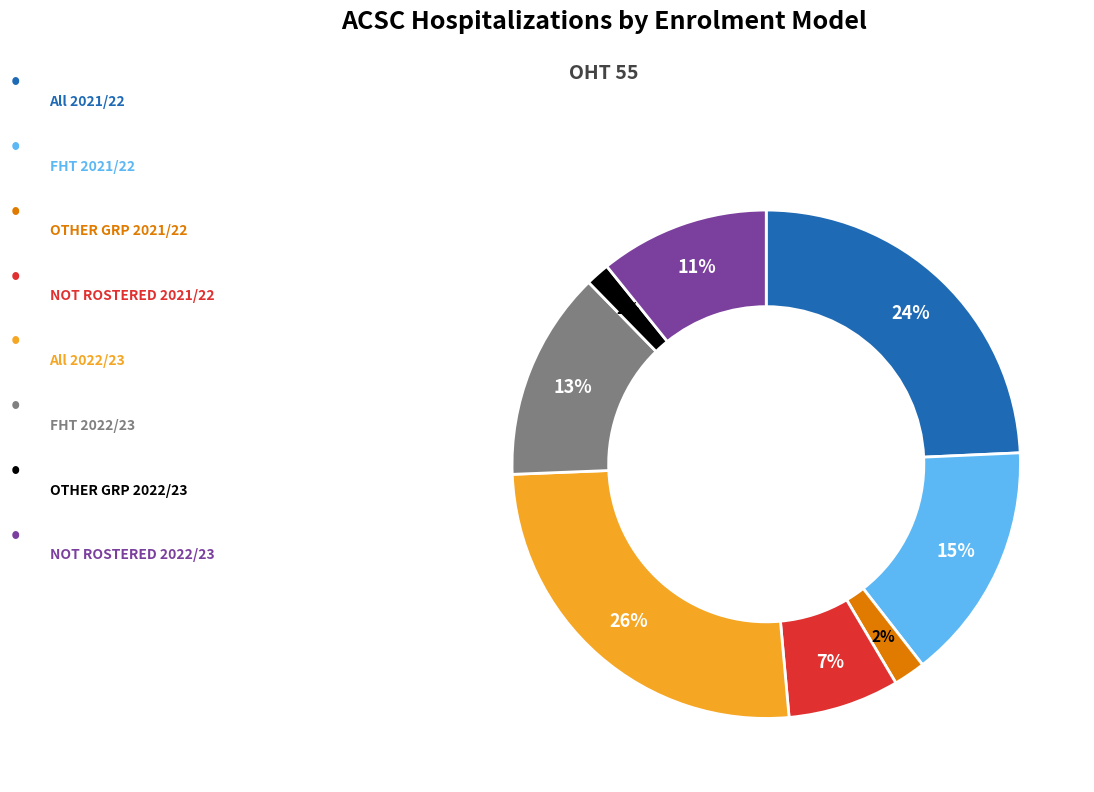

To the nearest percent, what is the difference between the largest and smallest slice percentages?

24%